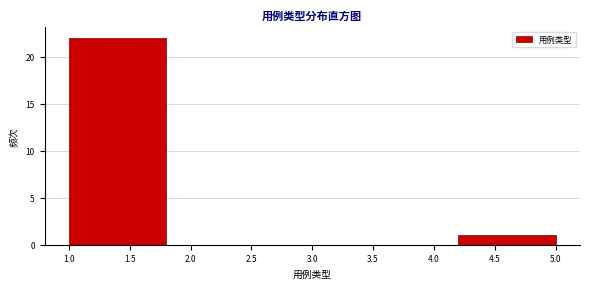

What is the height of the bar covering 1.0 to 1.8 on the x-axis? The values are not printed on the chart, so give them approximately, as read against the axis.

22